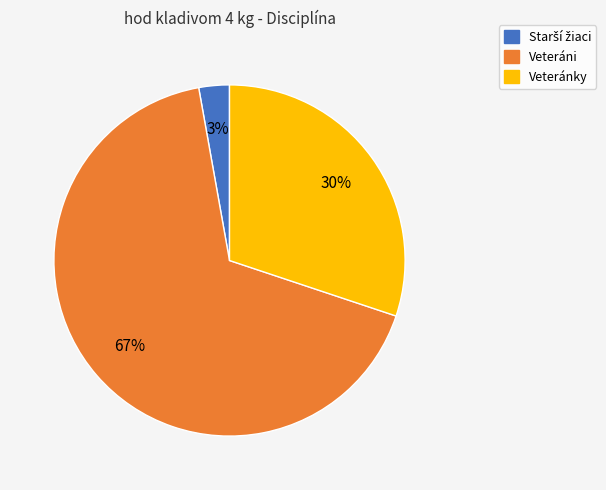

Does any single category account for the majority?

Yes